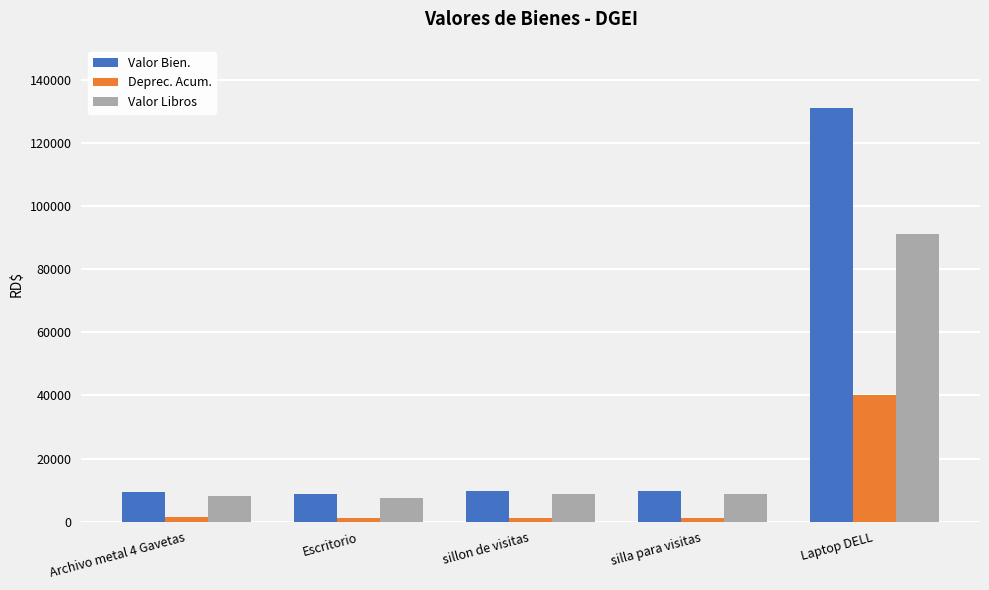

List the series in order of their overall mean, highest first.

Valor Bien., Valor Libros, Deprec. Acum.